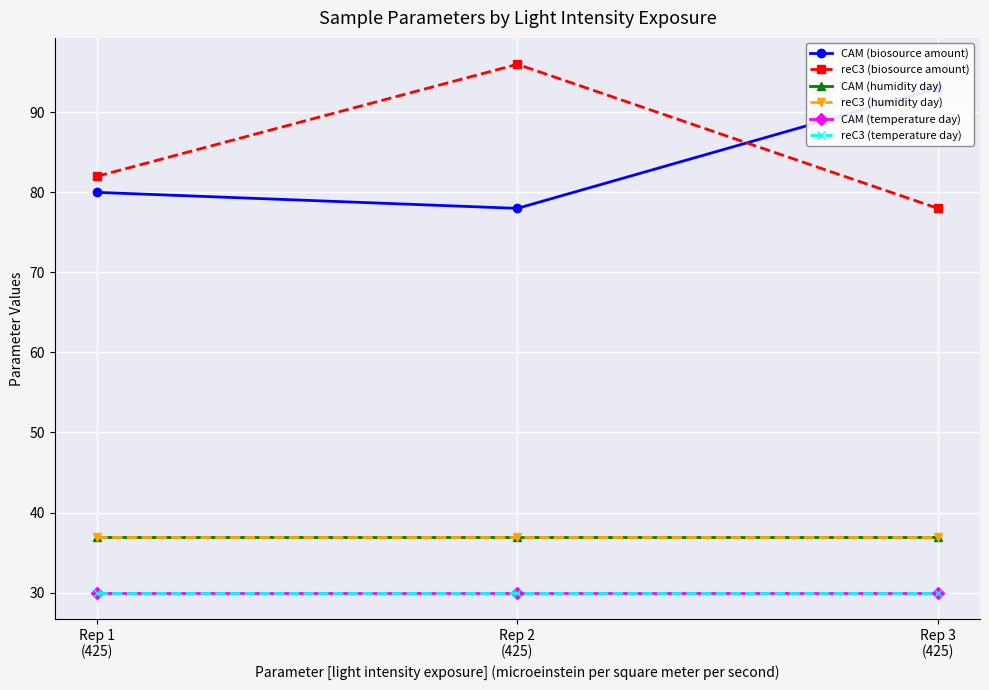

At Rep 1
(425), list the series in order from smallest to largest.

CAM (temperature day), reC3 (temperature day), CAM (humidity day), reC3 (humidity day), CAM (biosource amount), reC3 (biosource amount)